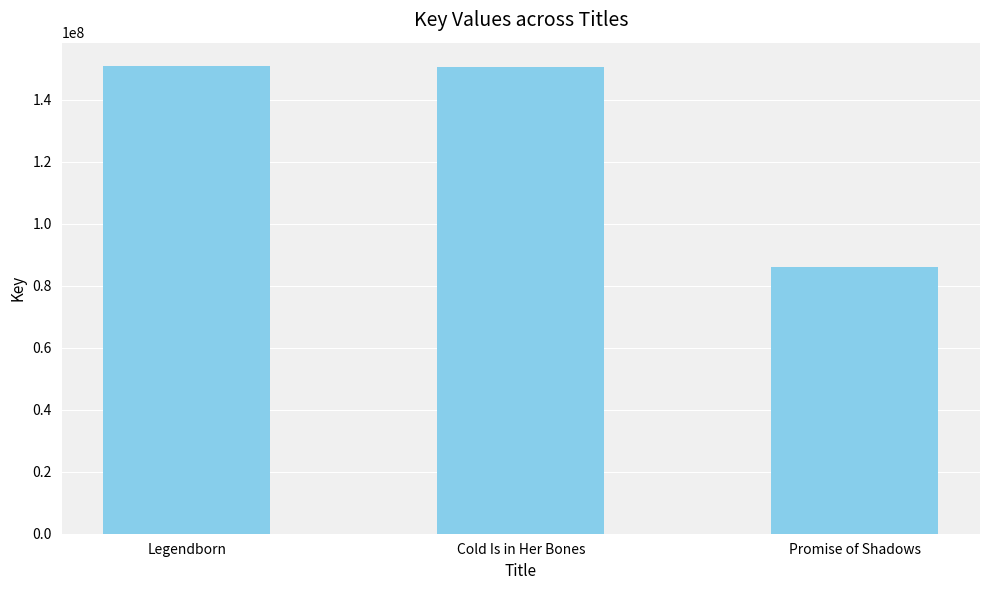

Which label corresponds to the smallest value in the chart?

Promise of Shadows